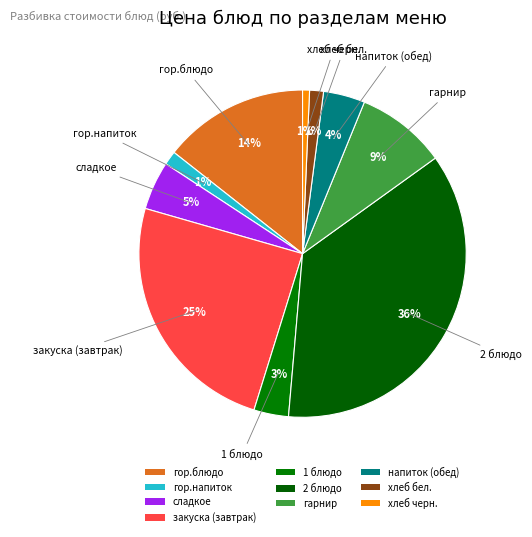

How much of the chart is everything except гор.блюдо?

85.6%